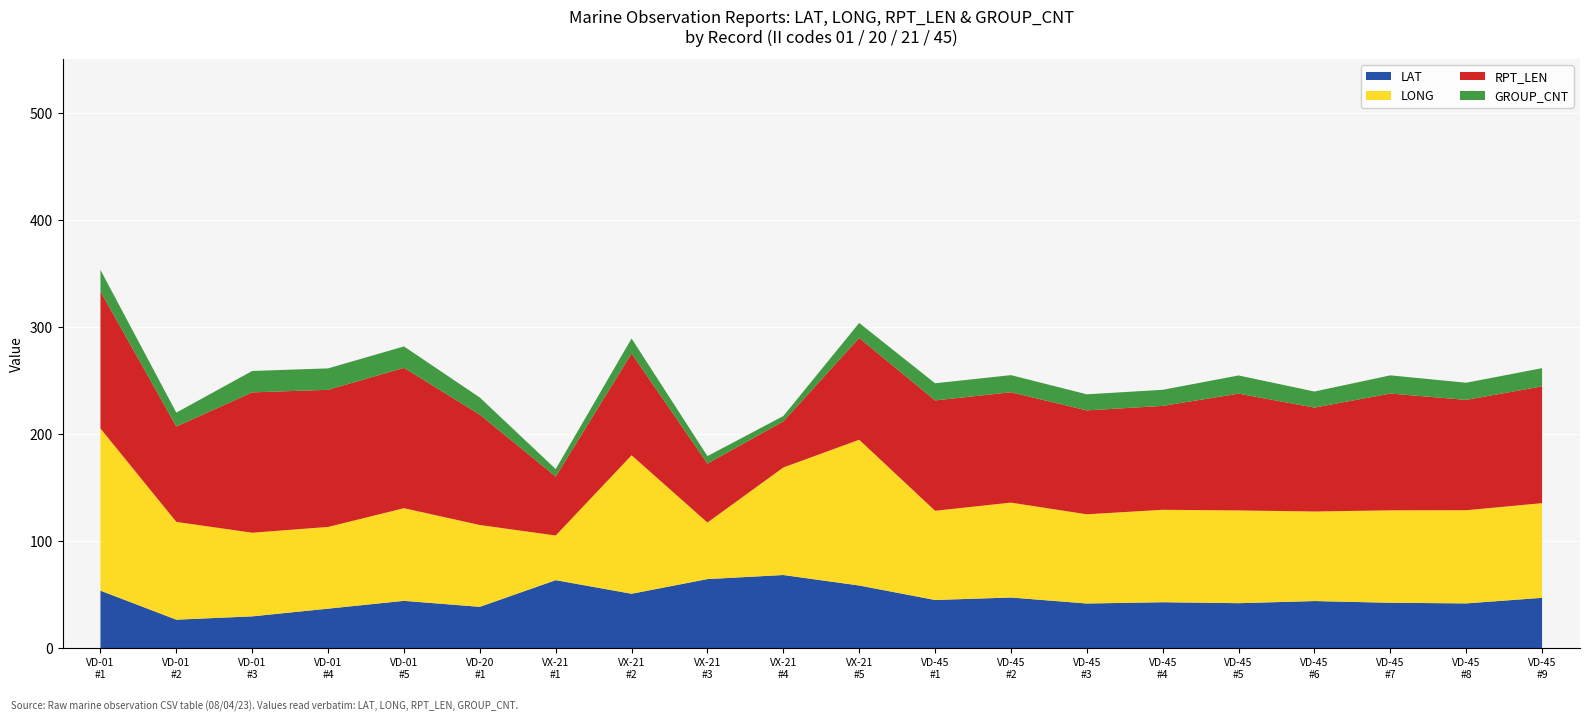

Reading left to right, extract all data points from this chart.

LAT: 53.7	26.6	29.7	36.9	44.2	38.6	63.5	50.8	64.5	68.3	58.5	45.0	47.3	41.7	42.9	42.0	44.0	42.4	41.8	47.0
LONG: 151.4	91.3	78.1	76.3	86.5	76.4	41.7	129.3	52.8	100.4	136.1	83.3	88.6	83.3	86.3	86.6	83.6	86.3	87.0	88.4
RPT_LEN: 128.0	89.0	131.0	128.0	131.0	103.0	55.0	95.0	55.0	43.0	95.0	103.0	103.0	97.0	97.0	109.0	97.0	109.0	103.0	109.0
GROUP_CNT: 20.0	13.0	20.0	20.0	20.0	16.0	7.0	14.0	7.0	5.0	14.0	16.0	16.0	15.0	15.0	17.0	15.0	17.0	16.0	17.0